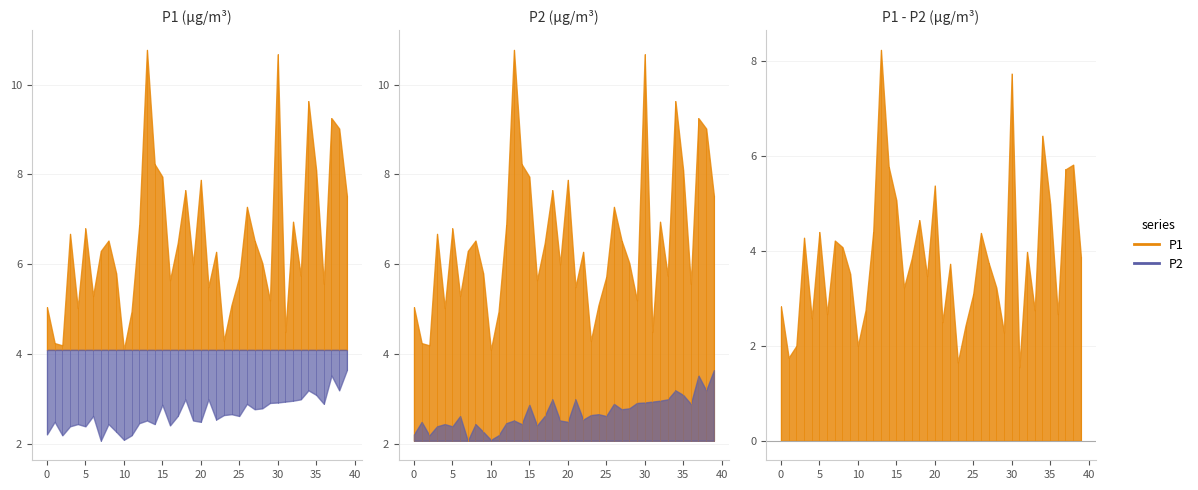

List the series in order of their overall mean, highest first.

P1, P2